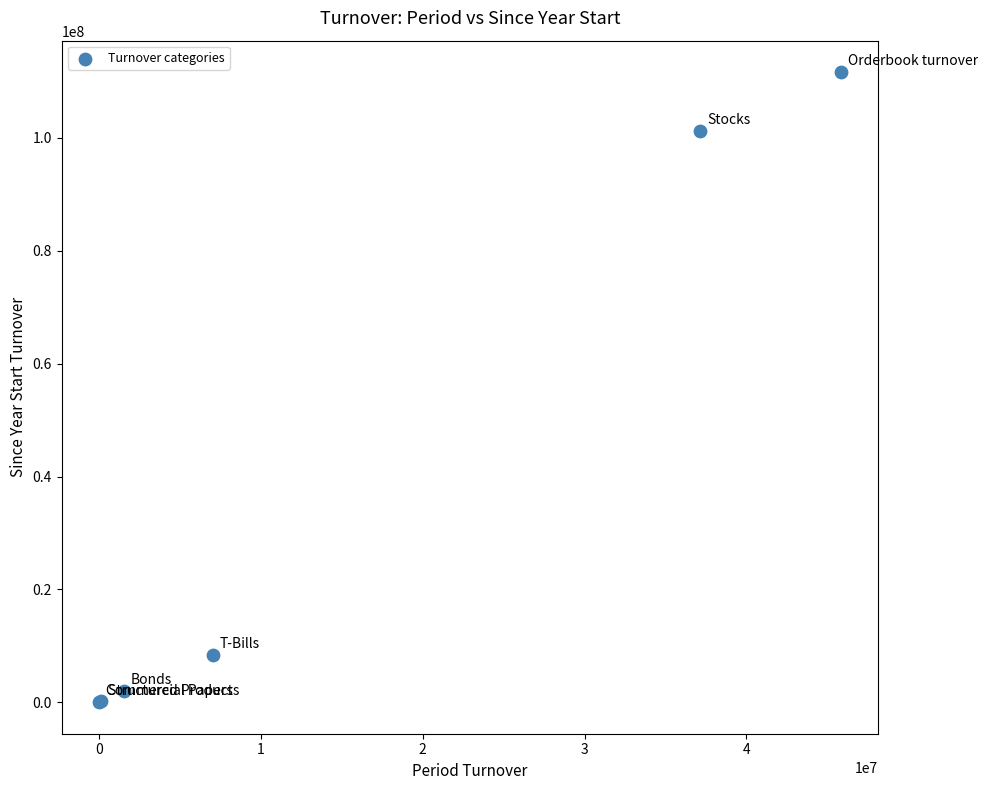

What Y value in the scatter plot is closest to 55831005?

101172965.2